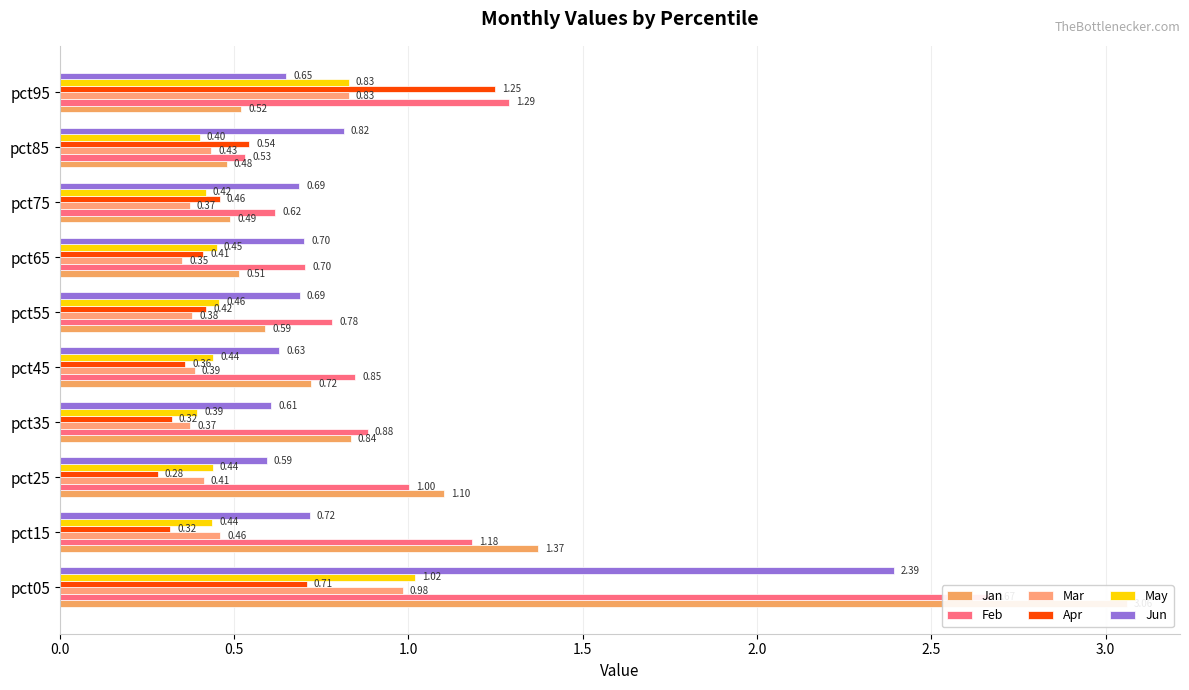

The Apr series shows 0.1 at pct65. True or false?

False